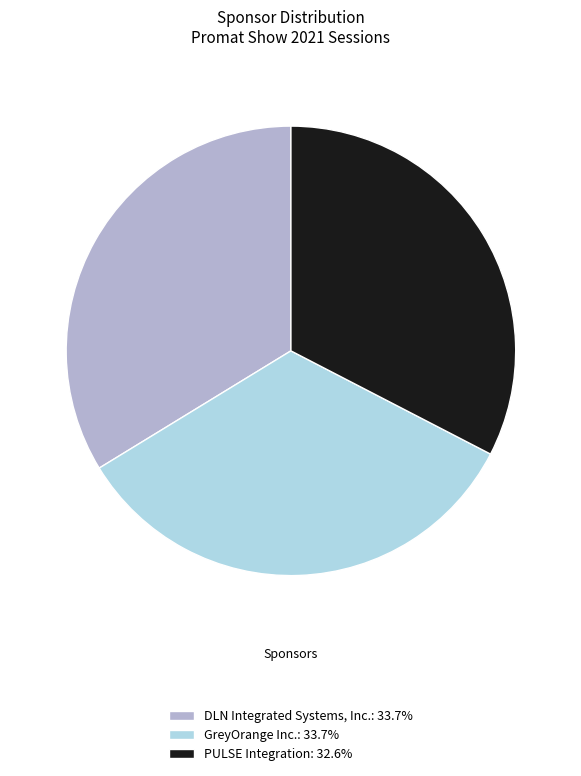

True or false: PULSE Integration accounts for 33% of the total.

True